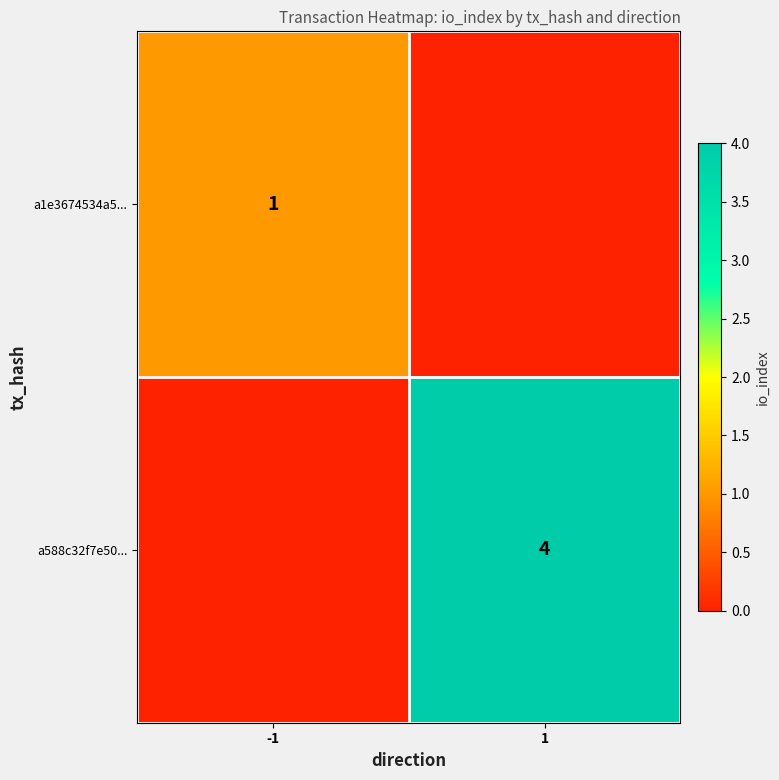

Is it true that a588c32f7e50... equals 3 at 1?

False